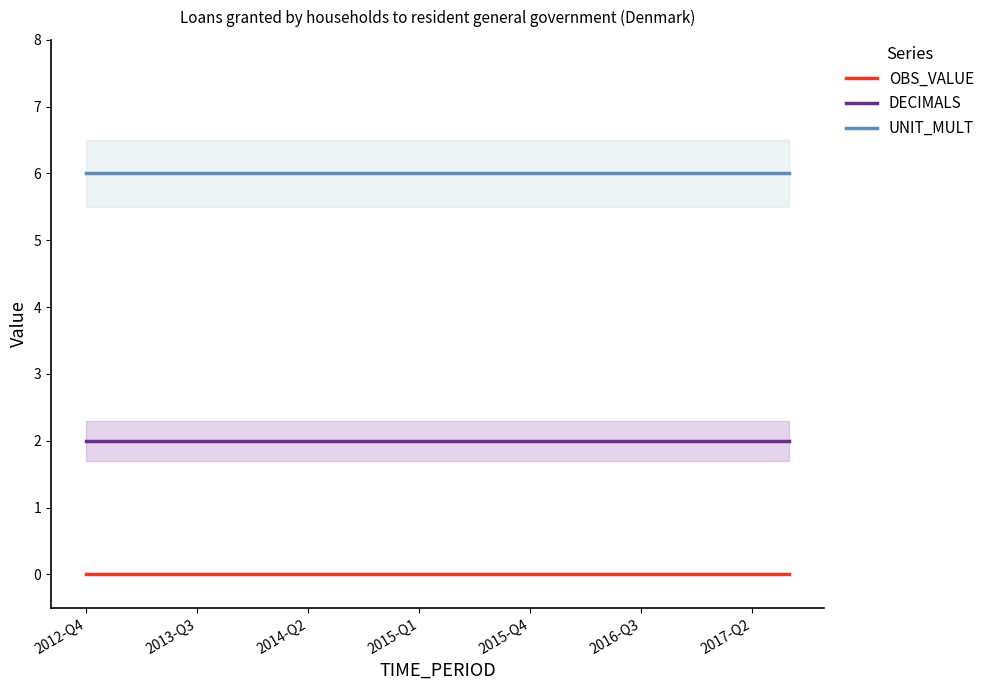

Which series has the largest total across all categories?

UNIT_MULT